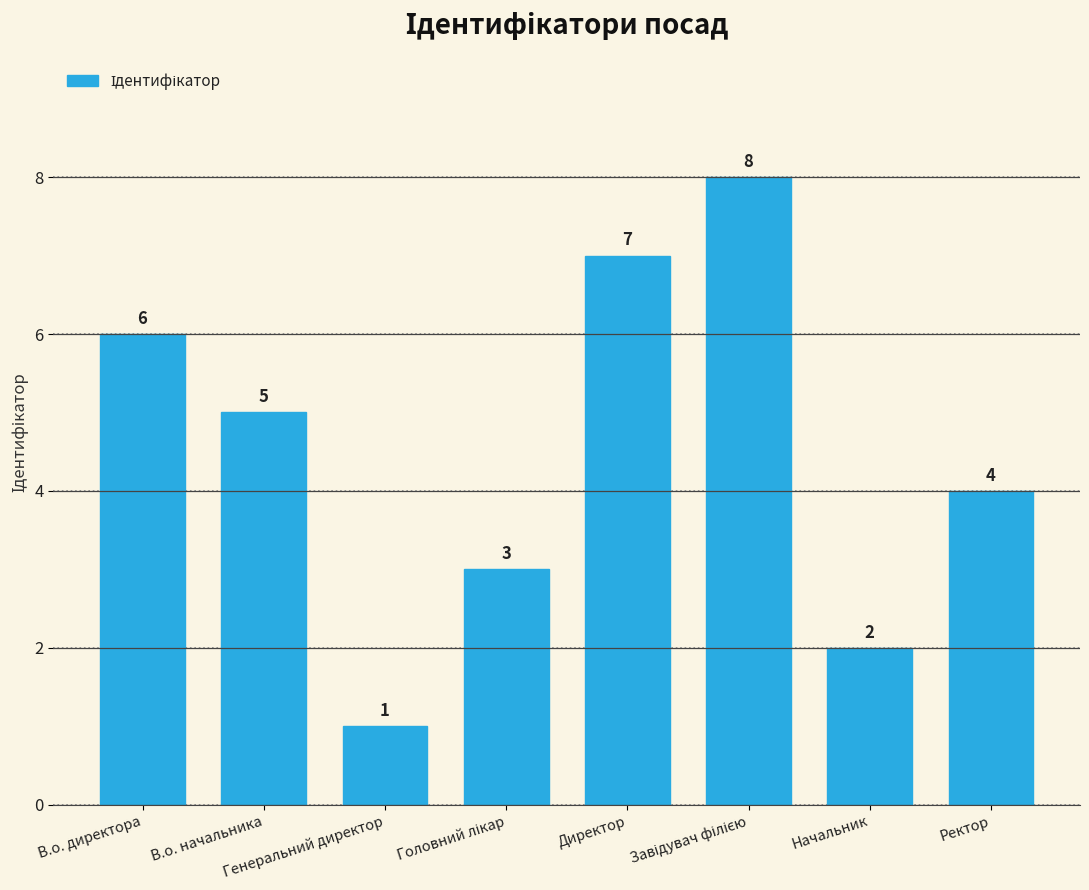

What is the value of the 3rd bar from the left?

1